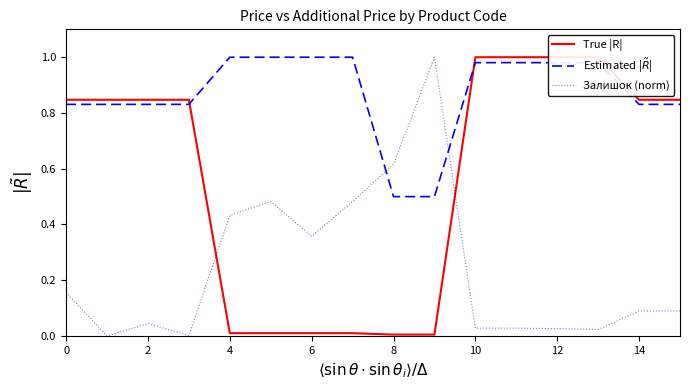

Which series has the largest total across all categories?

Estimated |$\tilde{R}$|